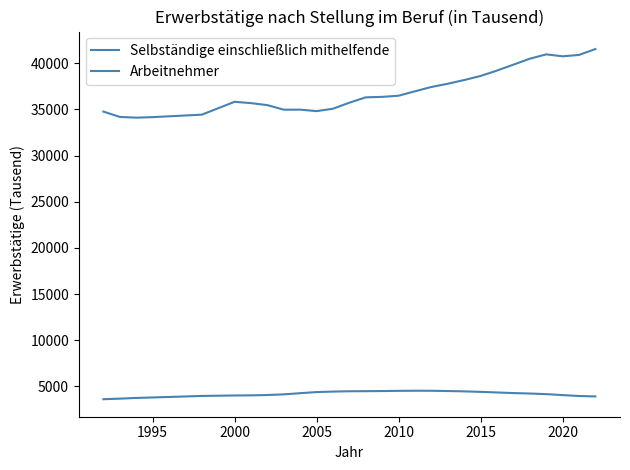

How many lines are shown in the chart?

2